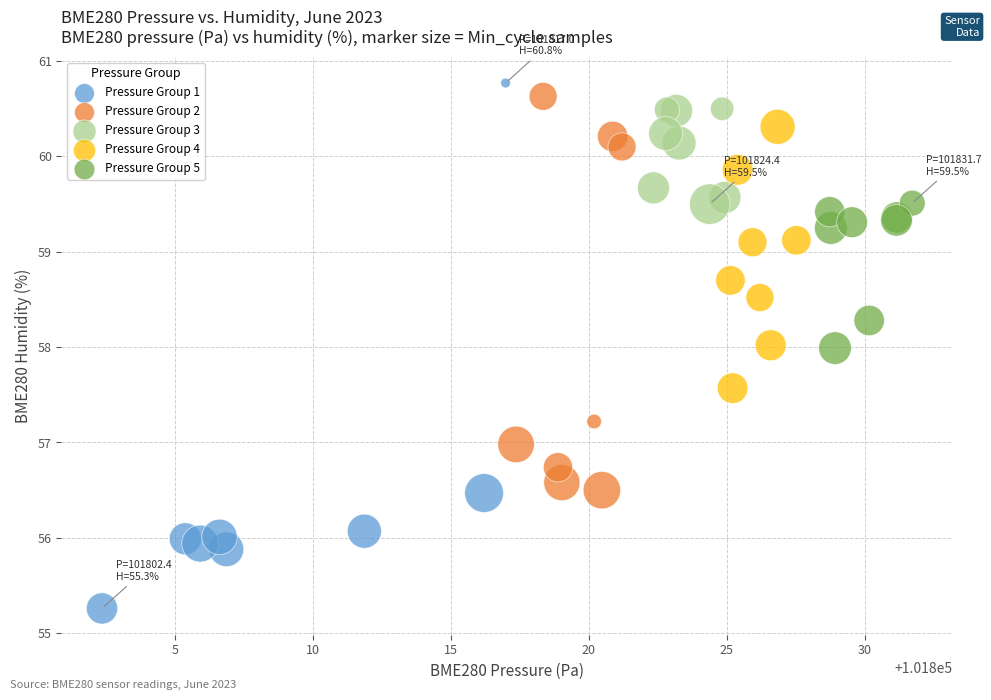

Which series has the largest Y range (max minus min)?

Pressure Group 1